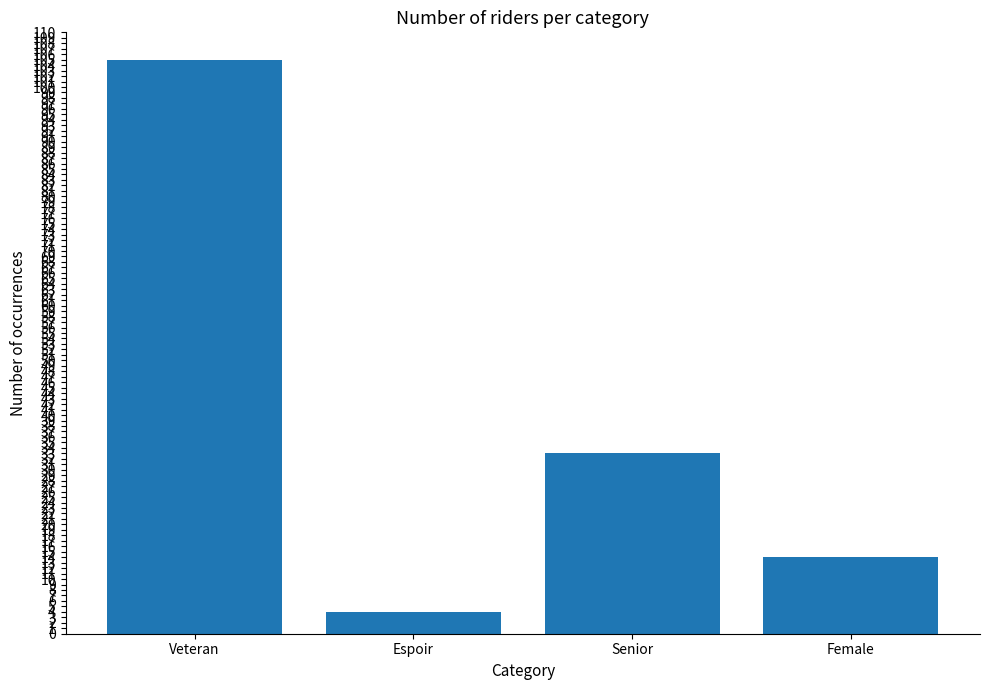

How many bars are there in total?

4